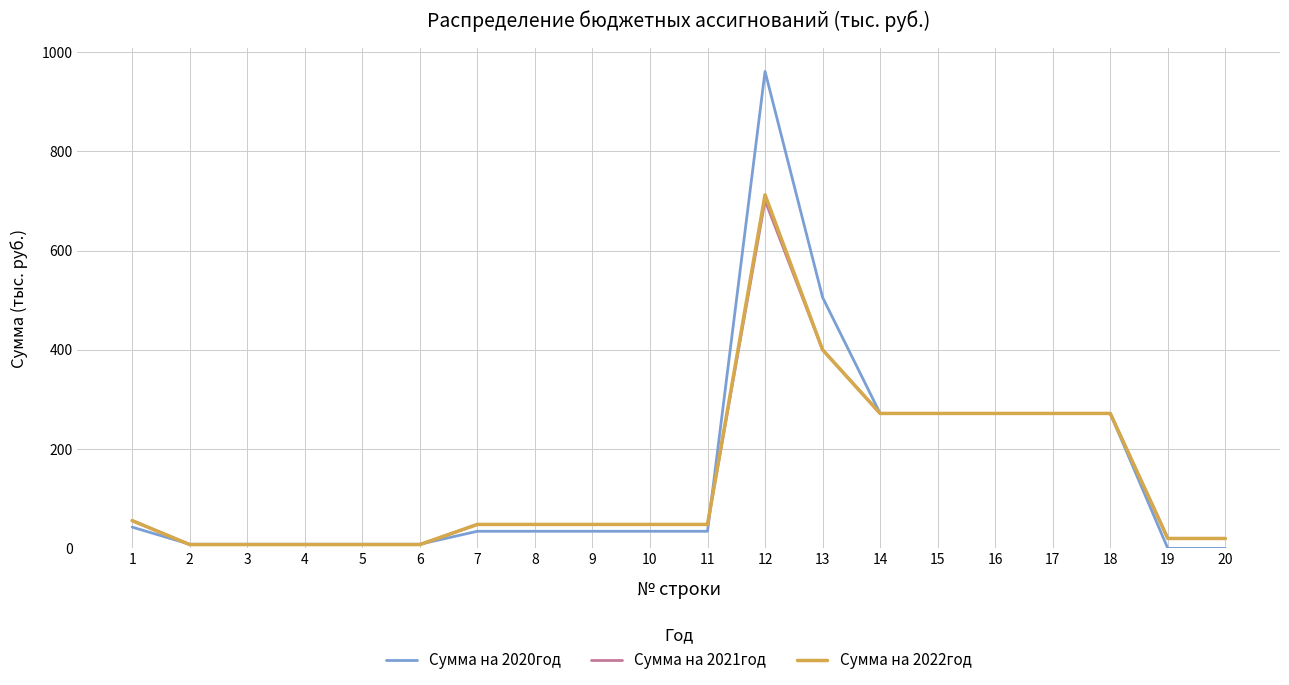

What is the spread (max minus min) of values at 11?

13.8